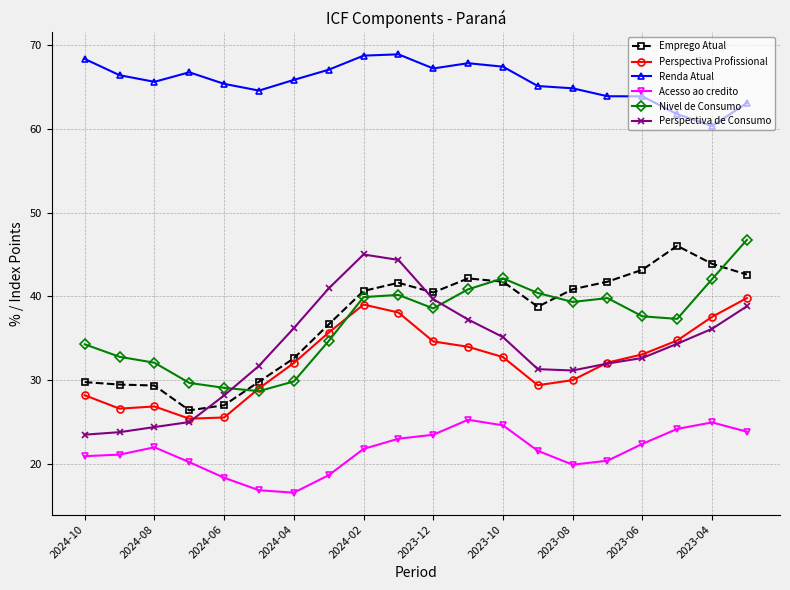

Which series has the largest total across all categories?

Renda Atual